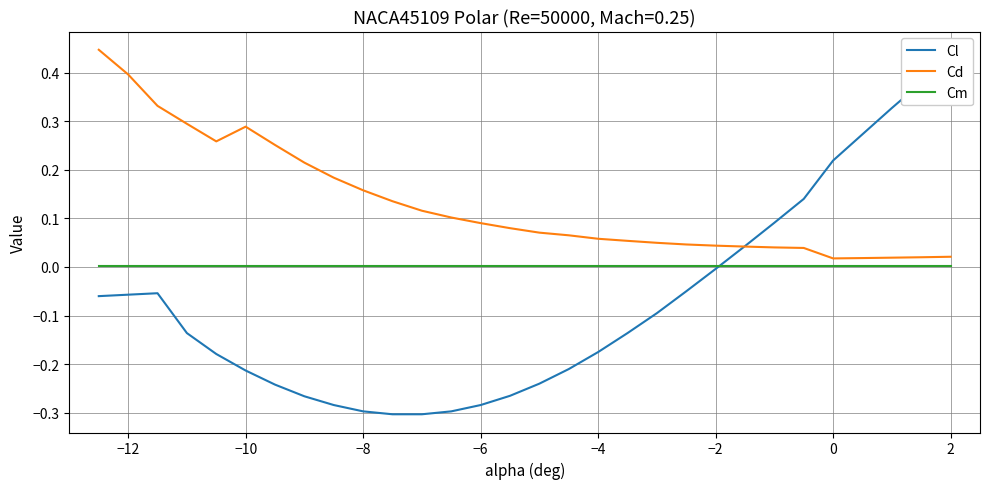

True or false: Cm and Cd intersect in this chart.

False